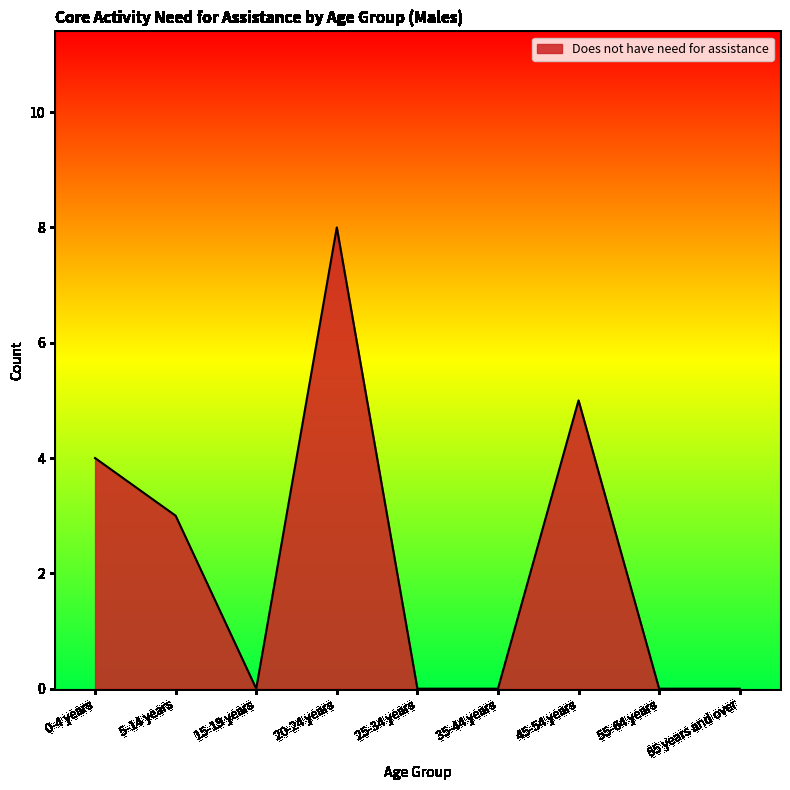

True or false: the data shows 4 at 0-4 years.

True